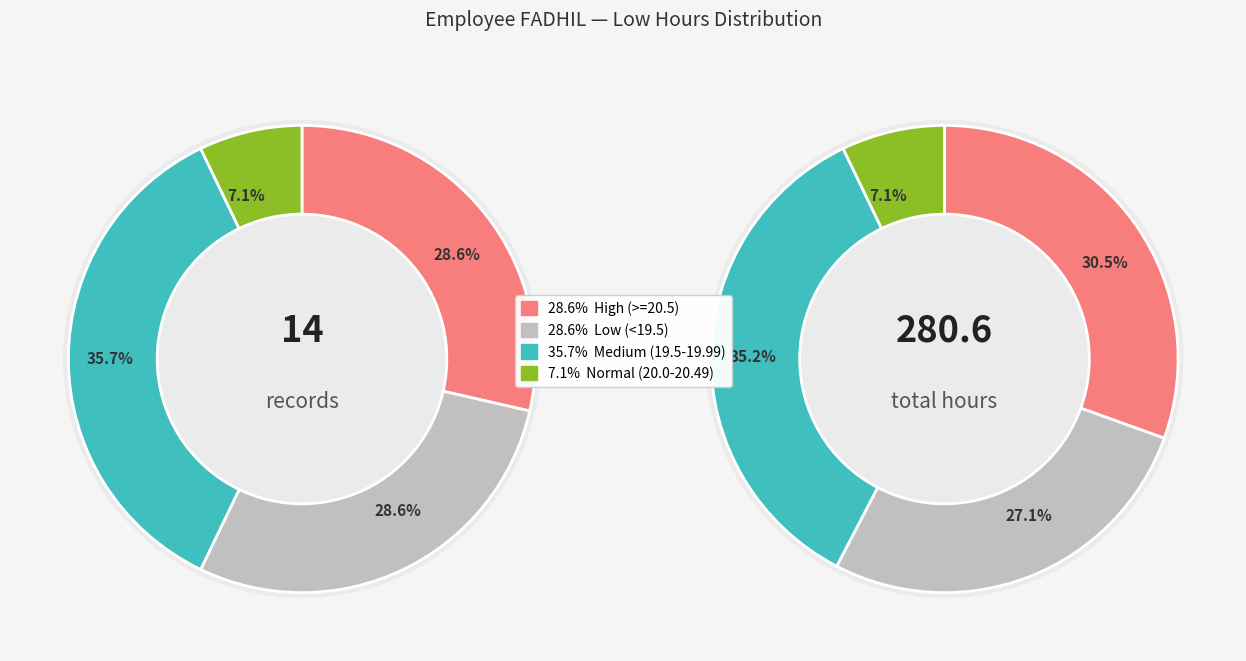

Is there a majority slice in this chart?

No